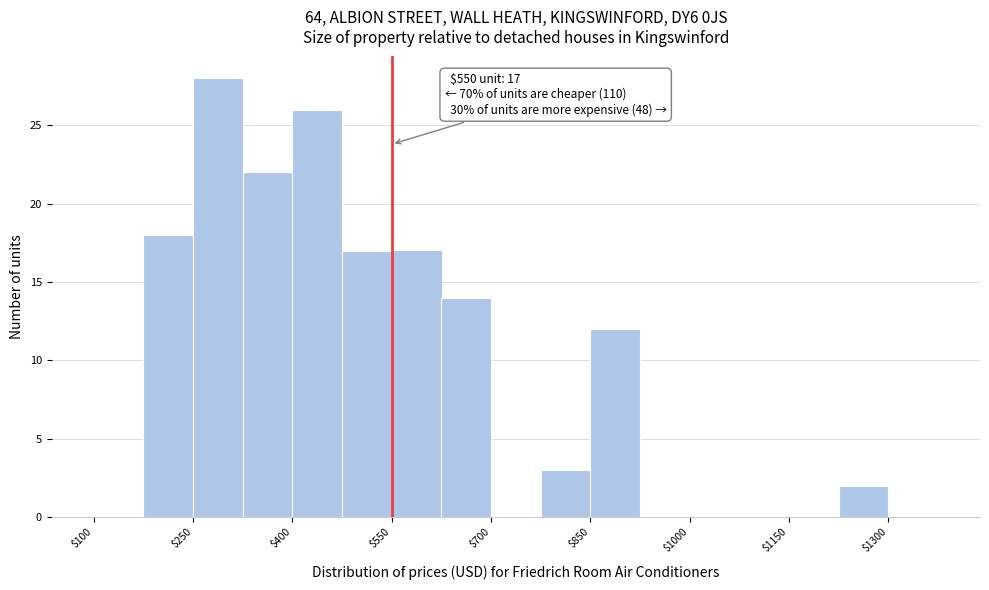

Around what value on the x-axis is the tallest bar? Give the approximate position of its centre, as read against the axis.

280